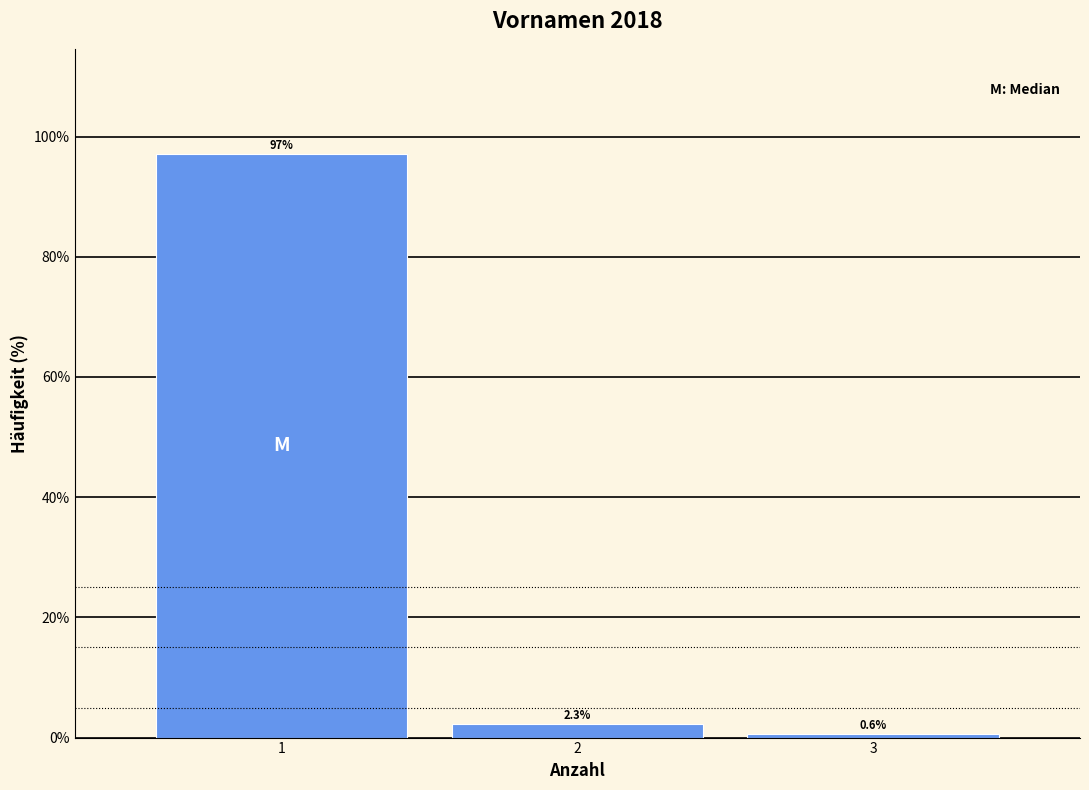

What is the height of the bar covering 0.5 to 1.5 on the x-axis?

97.1